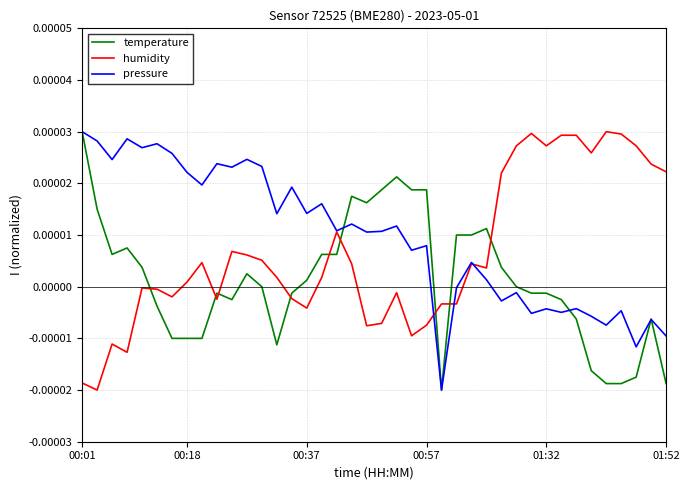

Rank the series by their average value, from highest to lowest.

pressure, humidity, temperature